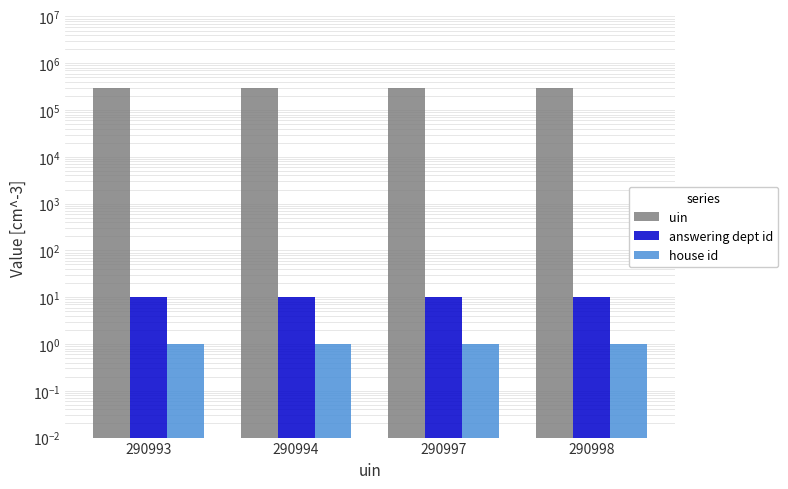

Are the bars horizontal?

No